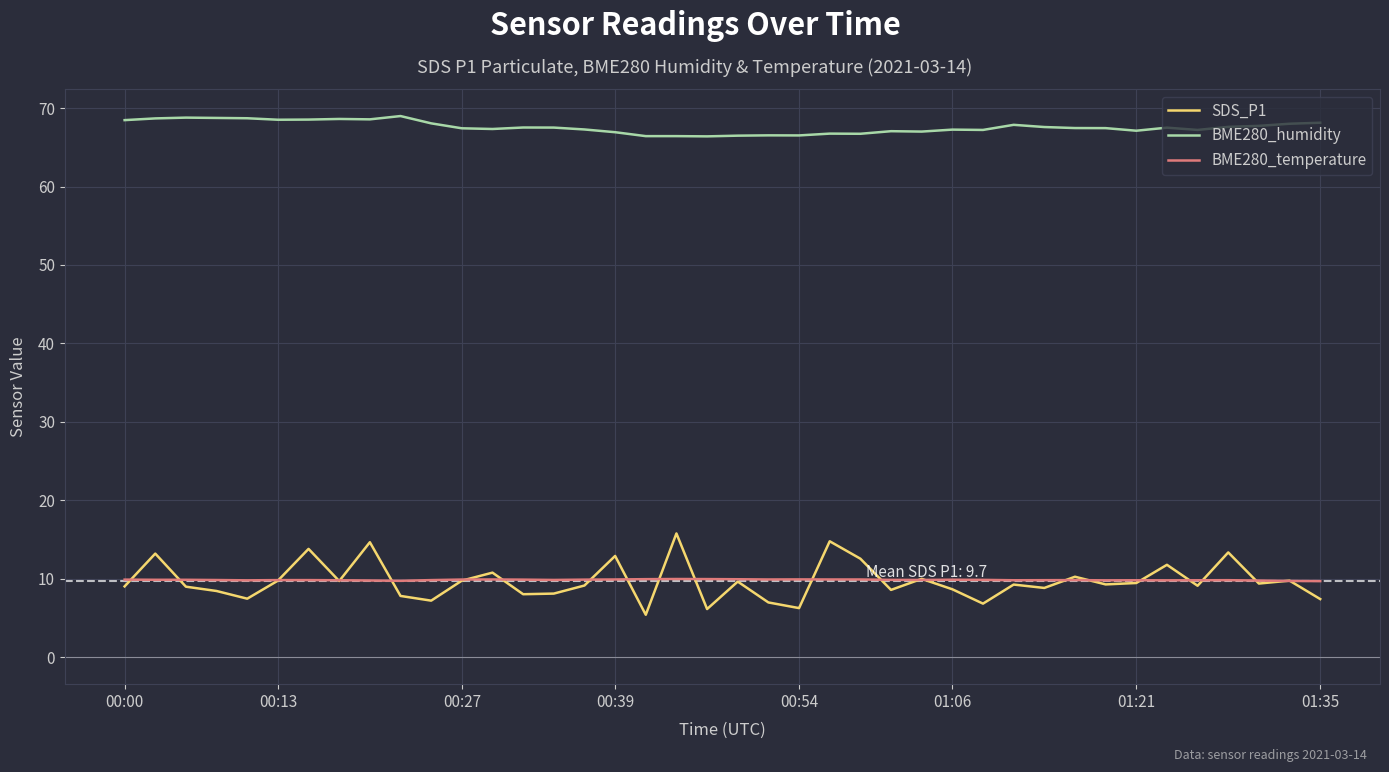

What is the greatest value displayed?

69.0